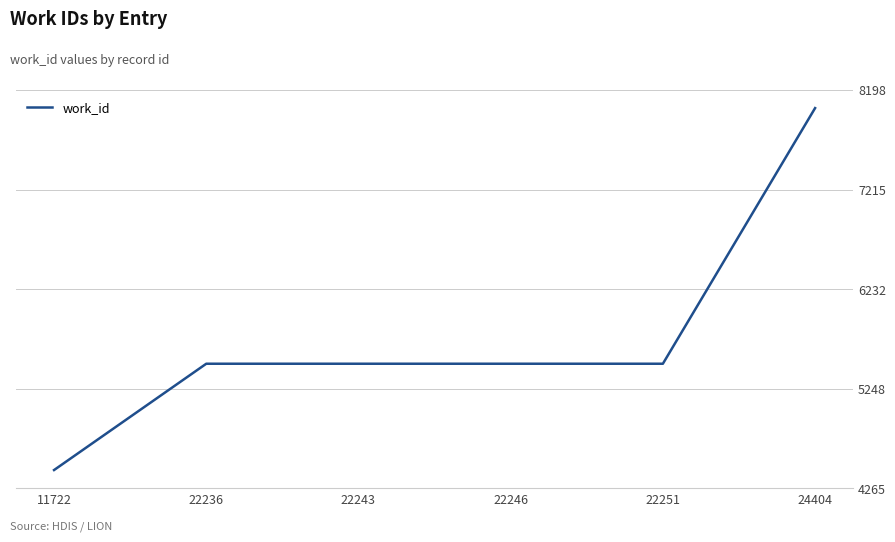

Read the value at 22236, to the nearest 10.

5490